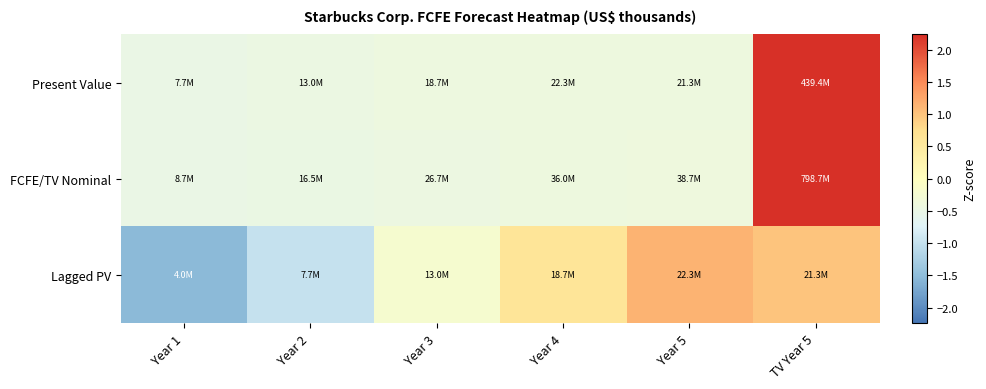

Which label corresponds to the smallest value in the chart?

Year 1